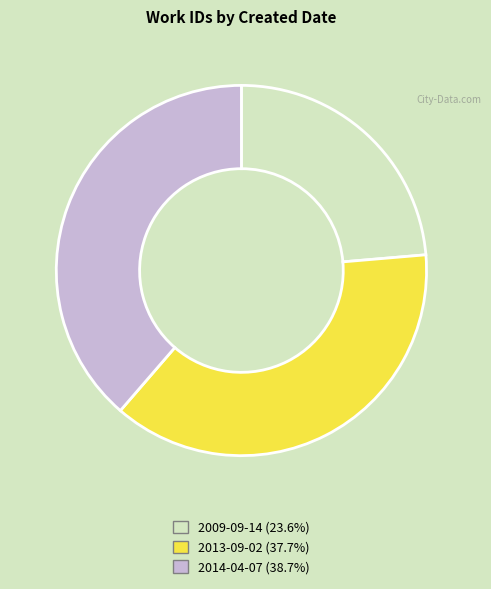

Rank the categories by value from lowest to highest.

2009-09-14, 2013-09-02, 2014-04-07